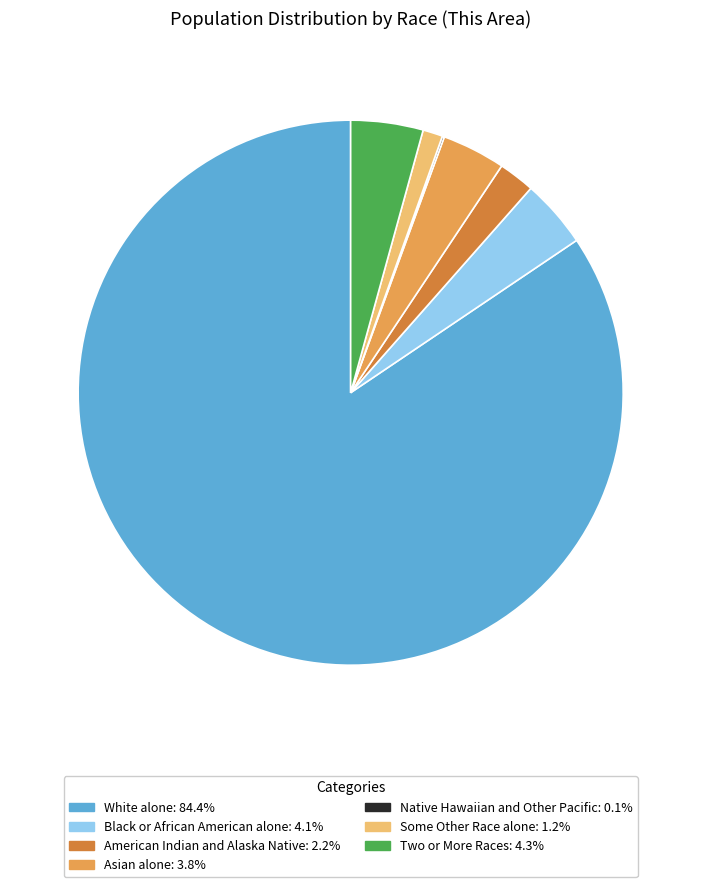

Is there any slice that represents more than half of the pie?

Yes